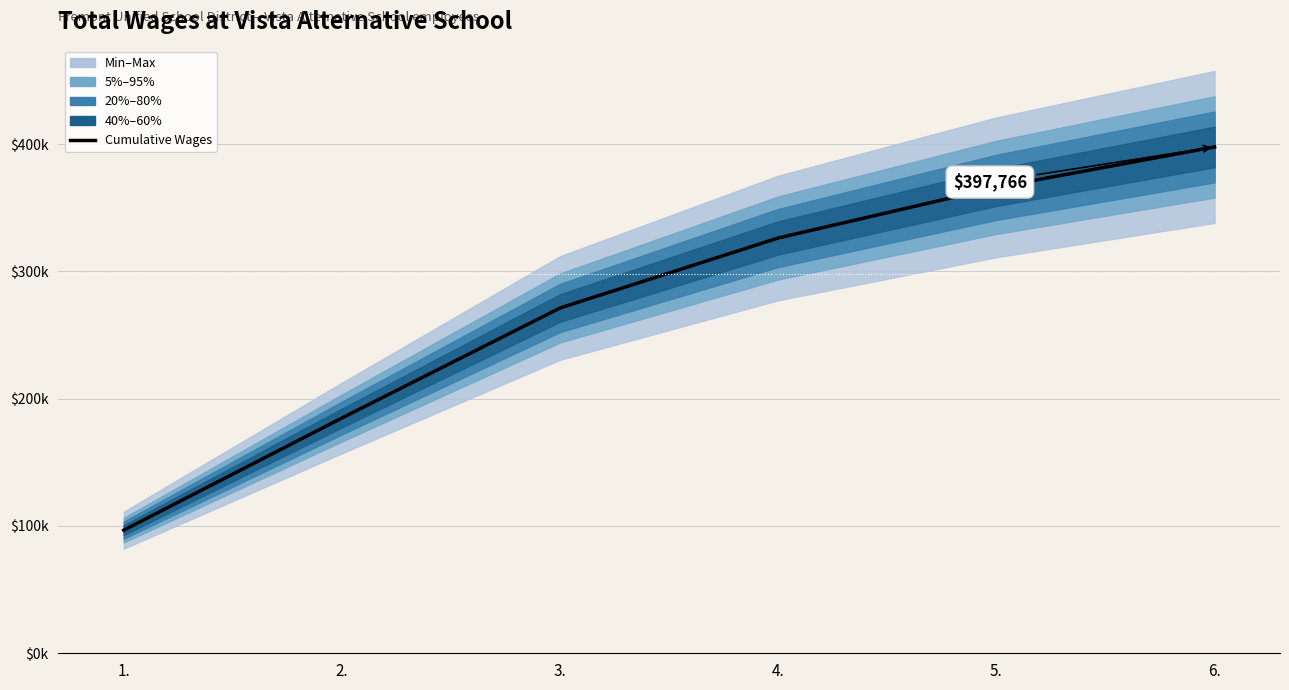

What is the value of the 6th point from the left?

397766